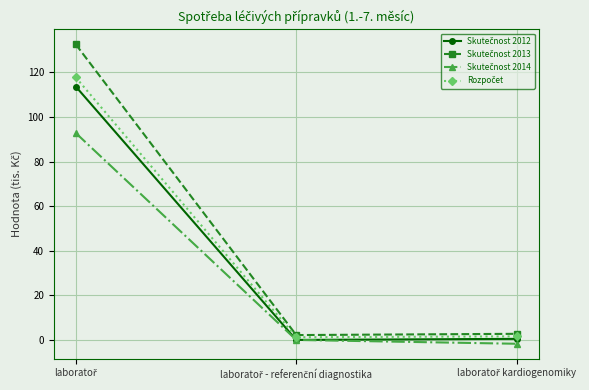

What is the maximum value shown in the chart?

132.5